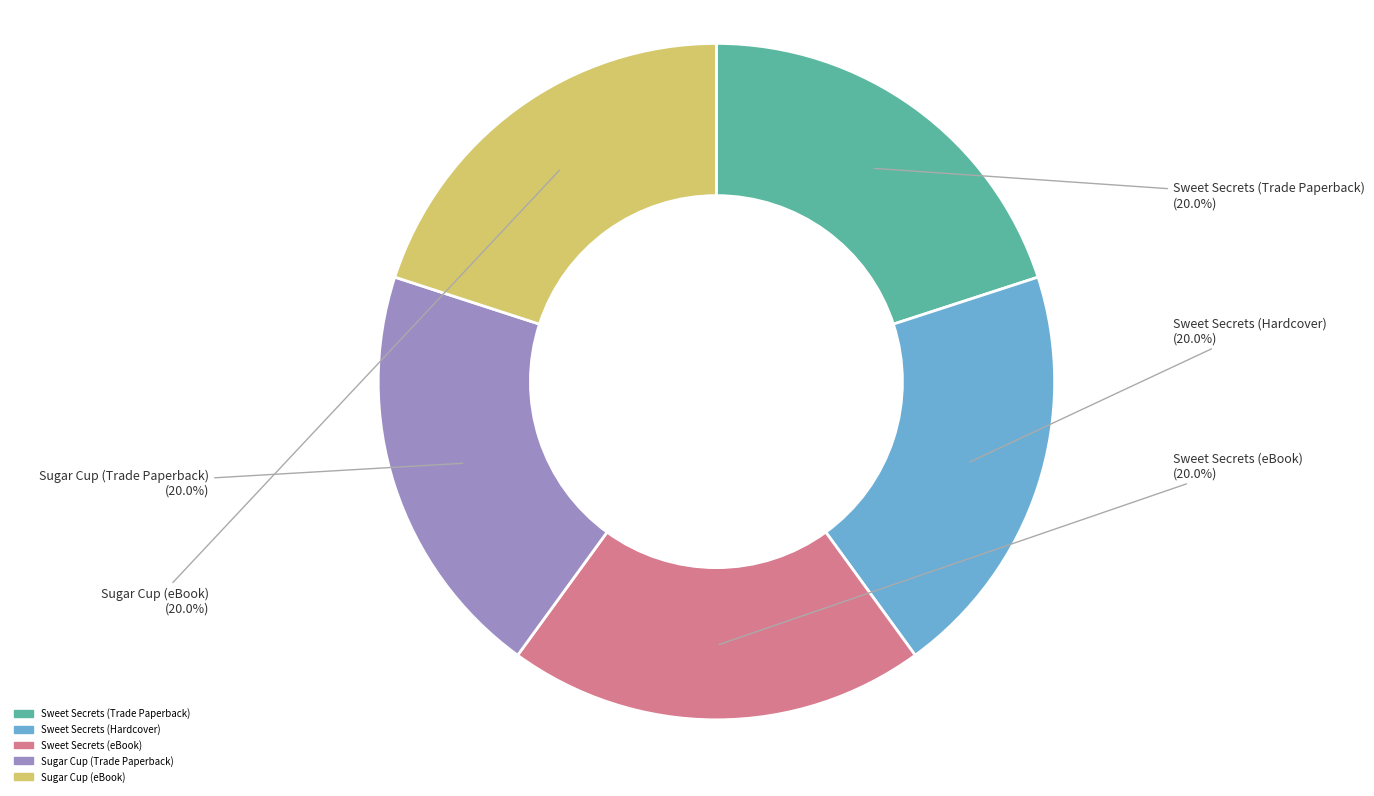

To the nearest percent, what is the combined percentage of Sugar Cup (Trade Paperback) and Sweet Secrets (Trade Paperback)?

40%